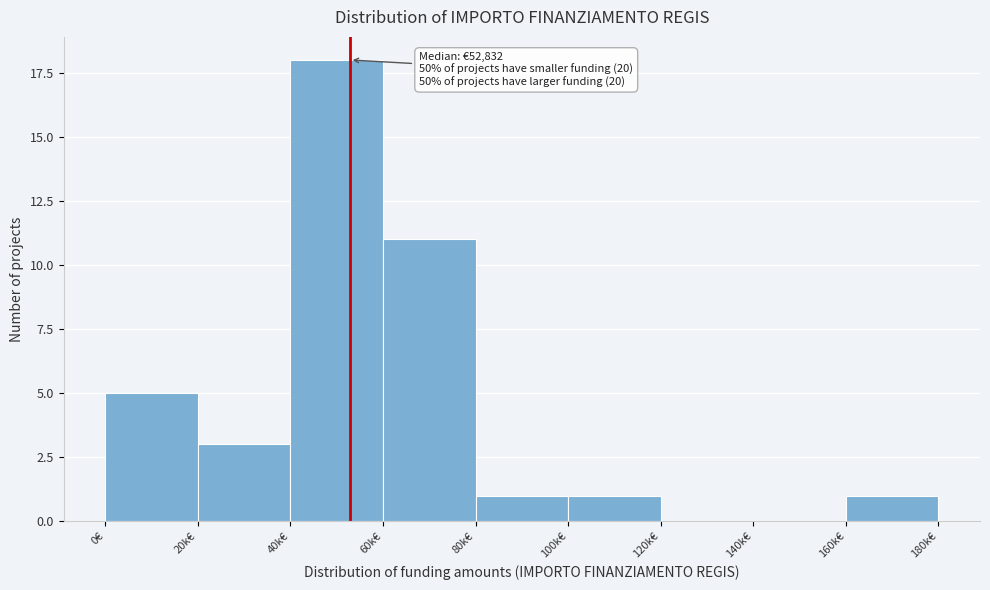

Reading left to right, list all the values displayed in this chart.

0€=5	20k€=3	40k€=18	60k€=11	80k€=1	100k€=1	120k€=0	140k€=0	160k€=1